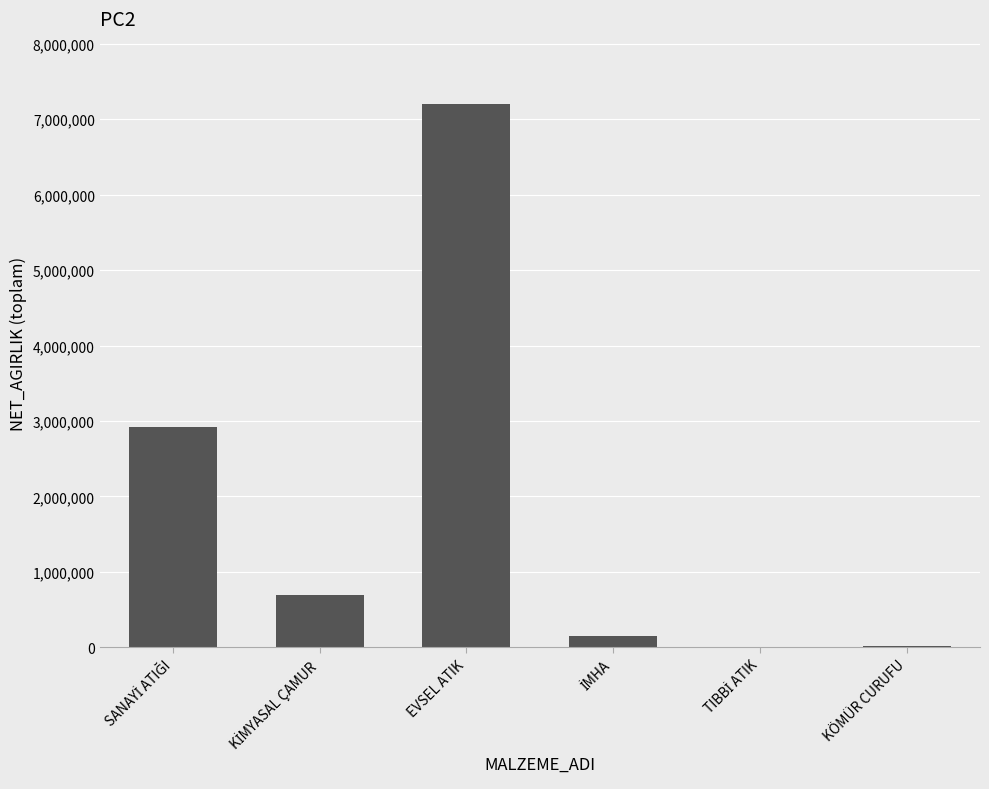

What is the greatest value displayed?

7201650